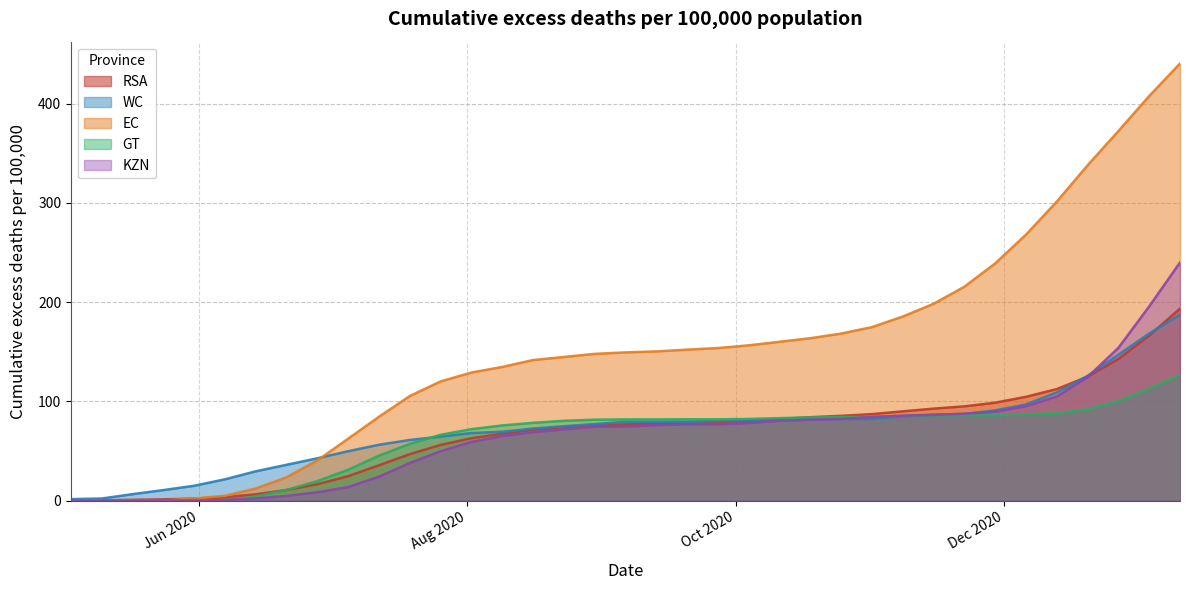

Reading left to right, transcribe all the data shown in this chart.

RSA: 0.2	0.3	0.8	1.3	2.0	3.4	6.4	10.7	16.6	24.7	35.7	46.9	56.2	62.9	67.4	71.4	74.0	76.0	76.9	77.6	78.5	79.0	80.3	82.2	84.1	85.5	87.2	90.0	92.7	95.0	98.7	104.6	112.4	124.9	142.8	166.4	193.5
WC: 1.5	2.1	6.5	10.6	15.0	21.5	29.6	36.1	42.7	49.8	56.3	61.1	64.5	68.1	69.4	72.6	75.0	77.2	79.5	79.5	79.5	80.3	81.2	82.2	82.3	82.3	82.3	84.9	86.6	87.2	91.0	97.0	109.0	125.8	147.1	168.4	187.4
EC: 0.0	0.0	0.0	0.0	2.1	4.9	12.3	23.6	40.6	62.5	84.6	105.5	120.2	129.1	134.7	141.7	144.8	147.9	149.4	150.4	152.2	153.8	156.5	160.1	163.7	168.4	174.9	185.5	198.4	215.6	239.1	268.1	301.4	338.0	372.5	407.8	440.6
GT: 0.0	0.0	0.0	0.0	0.0	0.6	4.2	10.8	19.8	31.2	45.4	57.3	66.4	72.1	75.8	78.4	80.4	81.6	81.9	81.9	81.9	81.9	82.3	83.2	83.8	84.2	84.4	85.4	86.1	86.1	86.1	87.1	87.8	91.9	100.3	112.6	126.6
KZN: 0.0	0.0	0.0	0.0	0.0	0.6	2.2	4.8	8.4	13.7	24.2	38.0	49.8	59.2	65.1	69.0	71.8	74.4	74.7	76.0	76.9	76.9	78.3	80.5	81.5	82.4	84.3	85.6	86.4	87.6	89.6	95.1	104.9	124.5	154.0	195.7	240.0